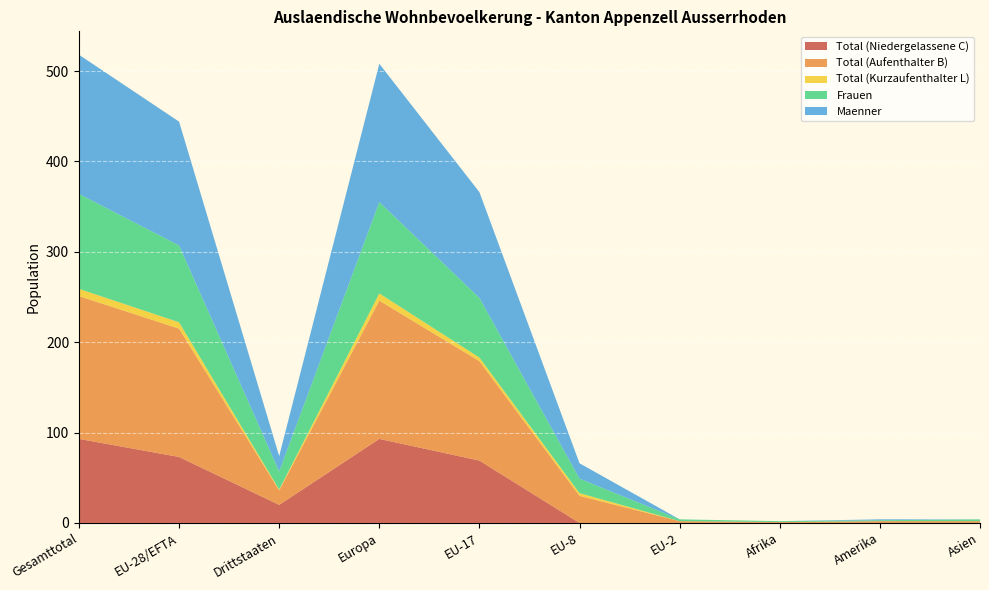

Reading left to right, what are all the values shown in this chart?

Total (Niedergelassene C): 93	73	20	93	69	0	0	0	0	0
Total (Aufenthalter B): 158	142	16	153	110	30	2	1	2	2
Total (Kurzaufenthalter L): 8	7	1	8	4	3	0	0	0	0
Frauen: 105	85	20	101	66	16	2	1	1	2
Maenner: 154	137	17	153	117	17	0	0	1	0